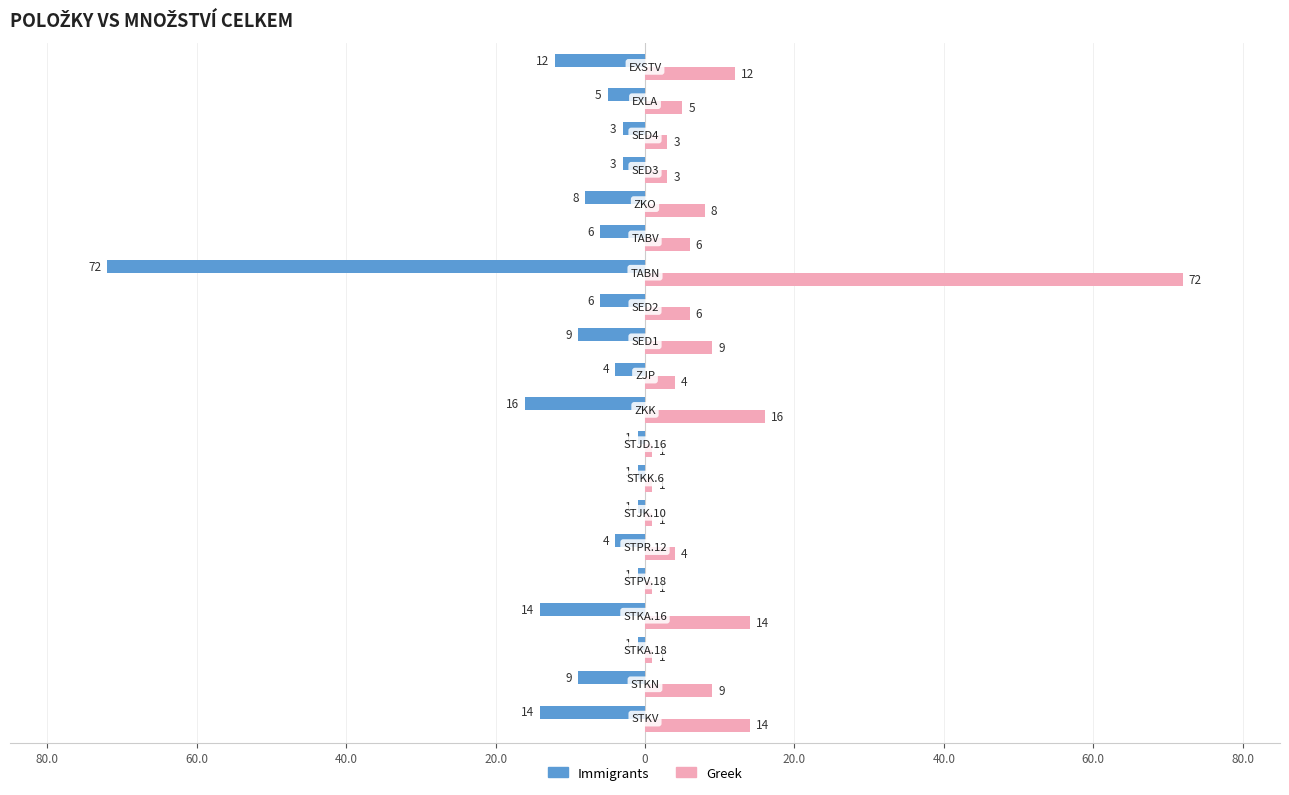

What are all the series names shown in the legend?

Immigrants, Greek